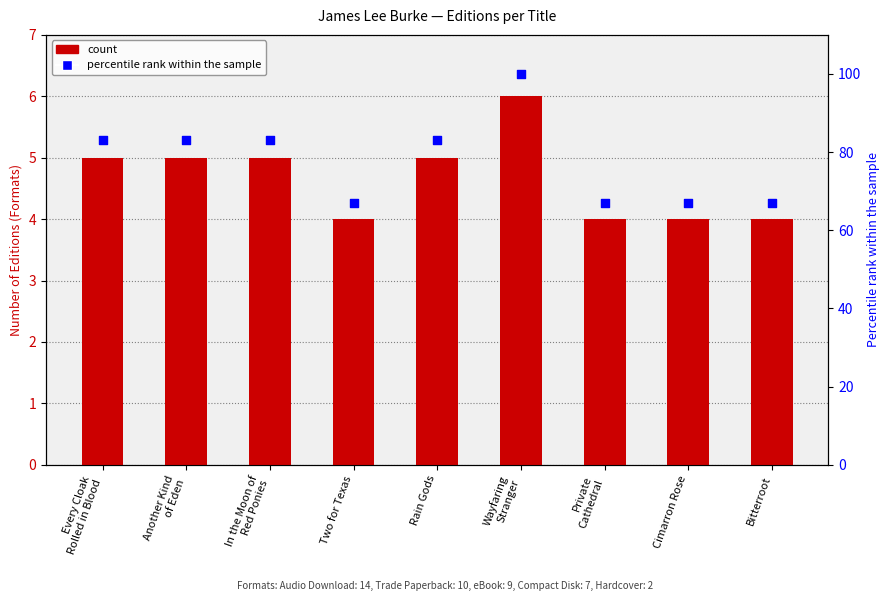

What are all the series names shown in the legend?

Count, Percentile rank within the sample